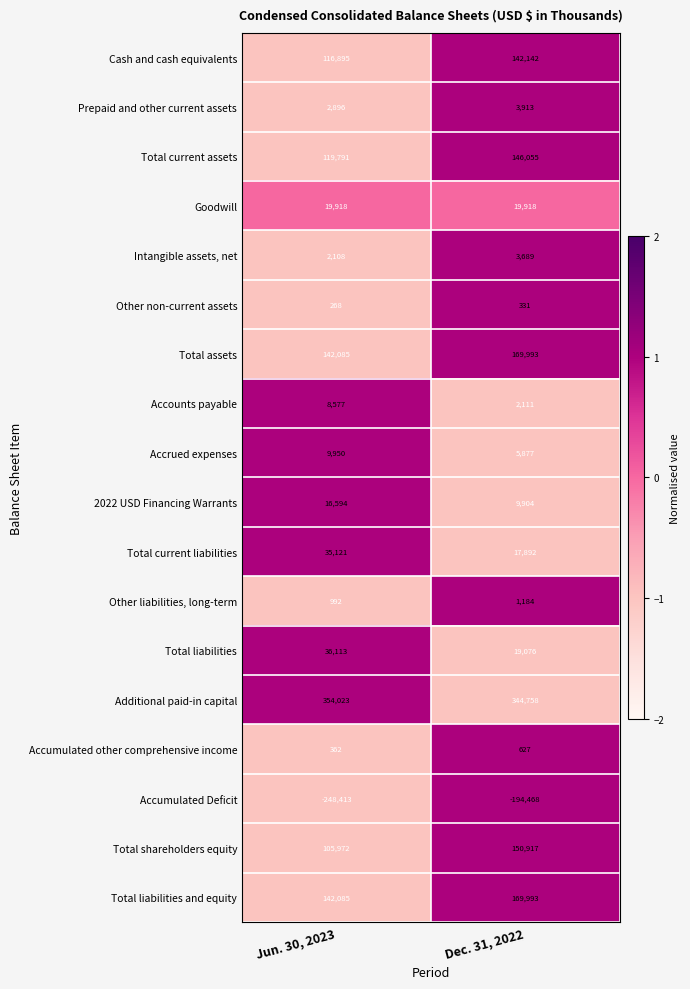

Which series has the largest range (max minus min)?

Accumulated Deficit